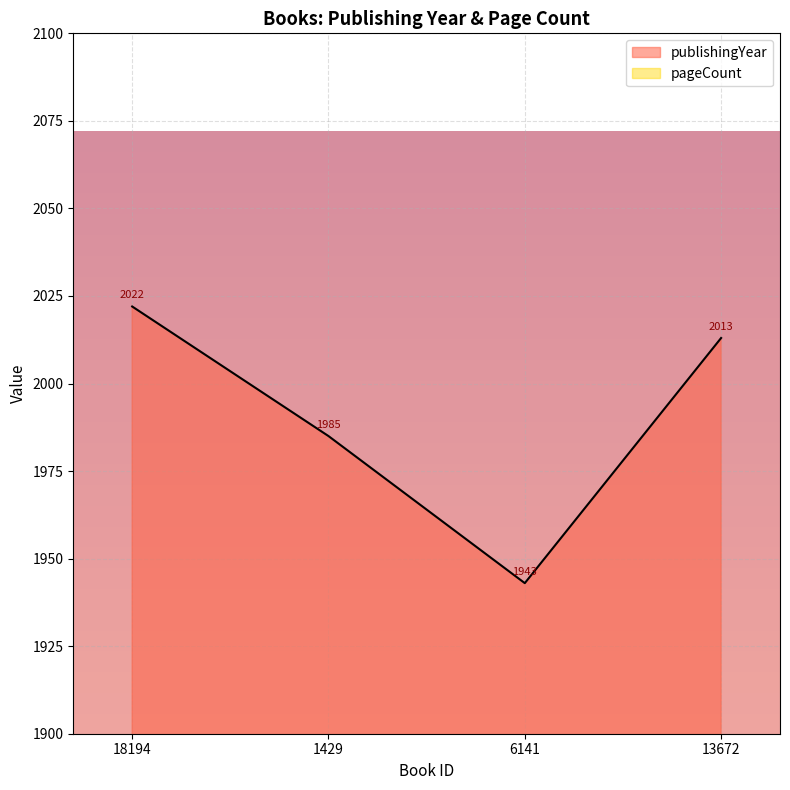

What is the difference between the second highest and second lowest values?

28